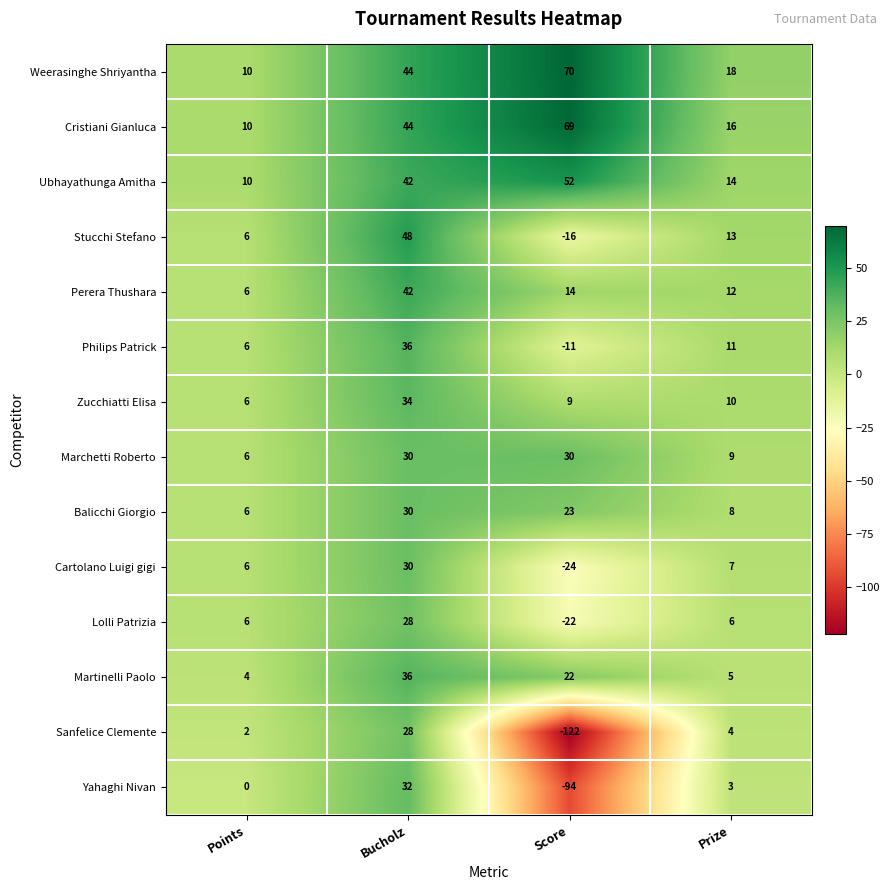

Between Bucholz and Score, which series saw the biggest shift?

Sanfelice Clemente